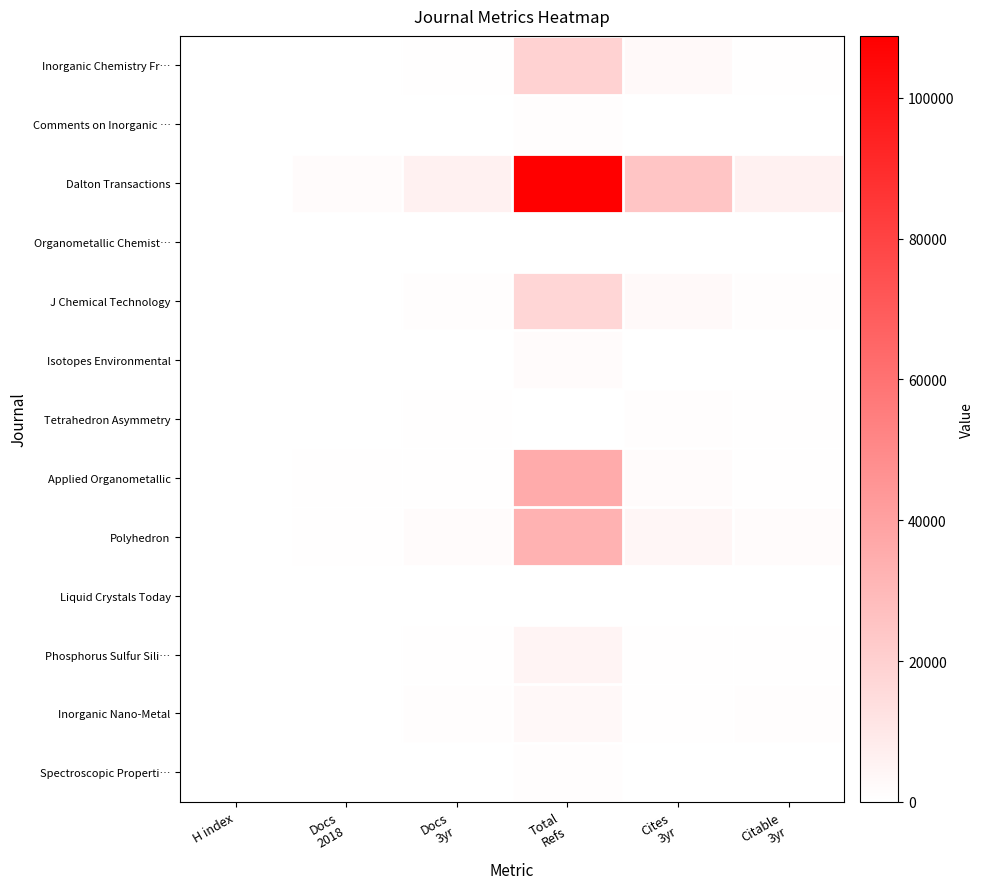

At which category does the chart reach its peak across all series?

Total
Refs